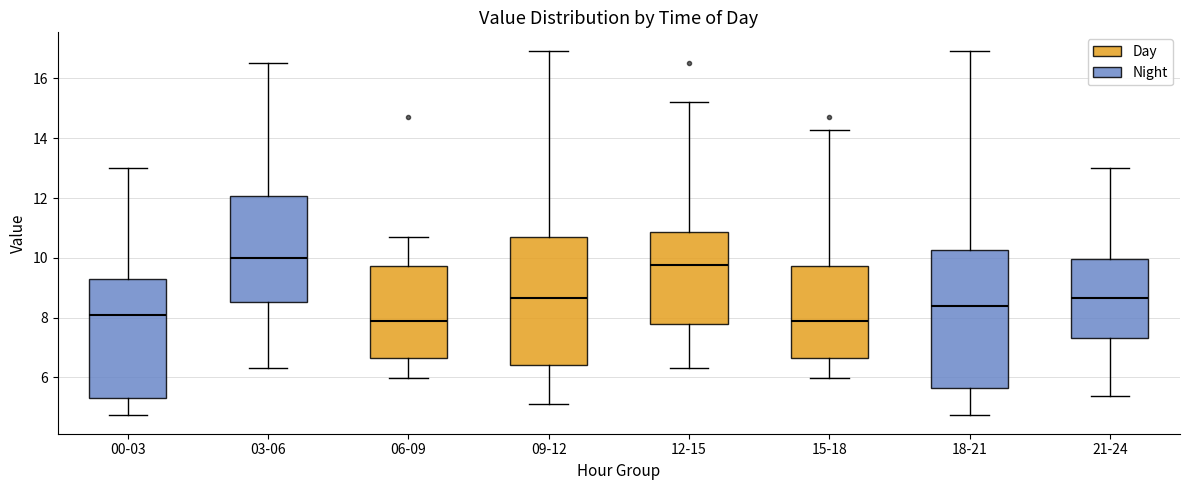

Which box's median line is the highest?

03-06